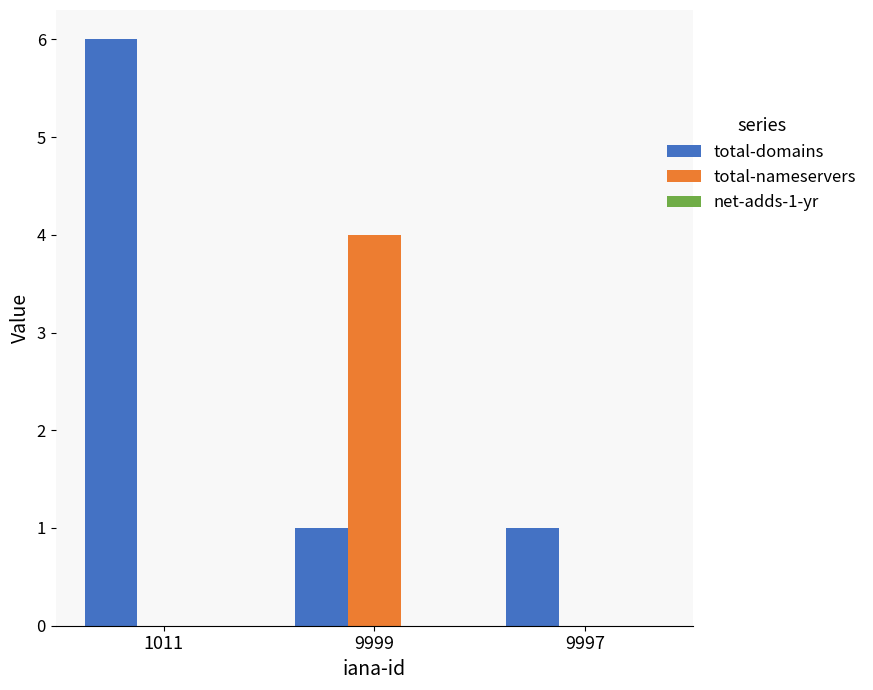

Between 1011 and 9997, which series saw the biggest shift?

total-domains